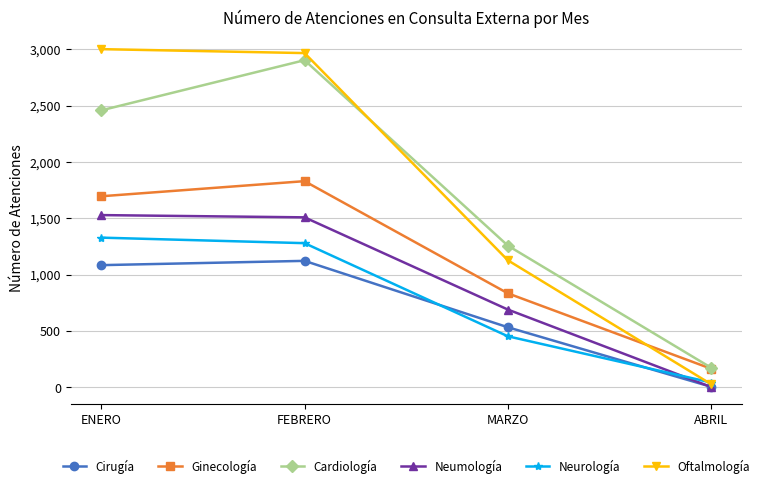

What is the difference between the highest and lowest values at MARZO?

804